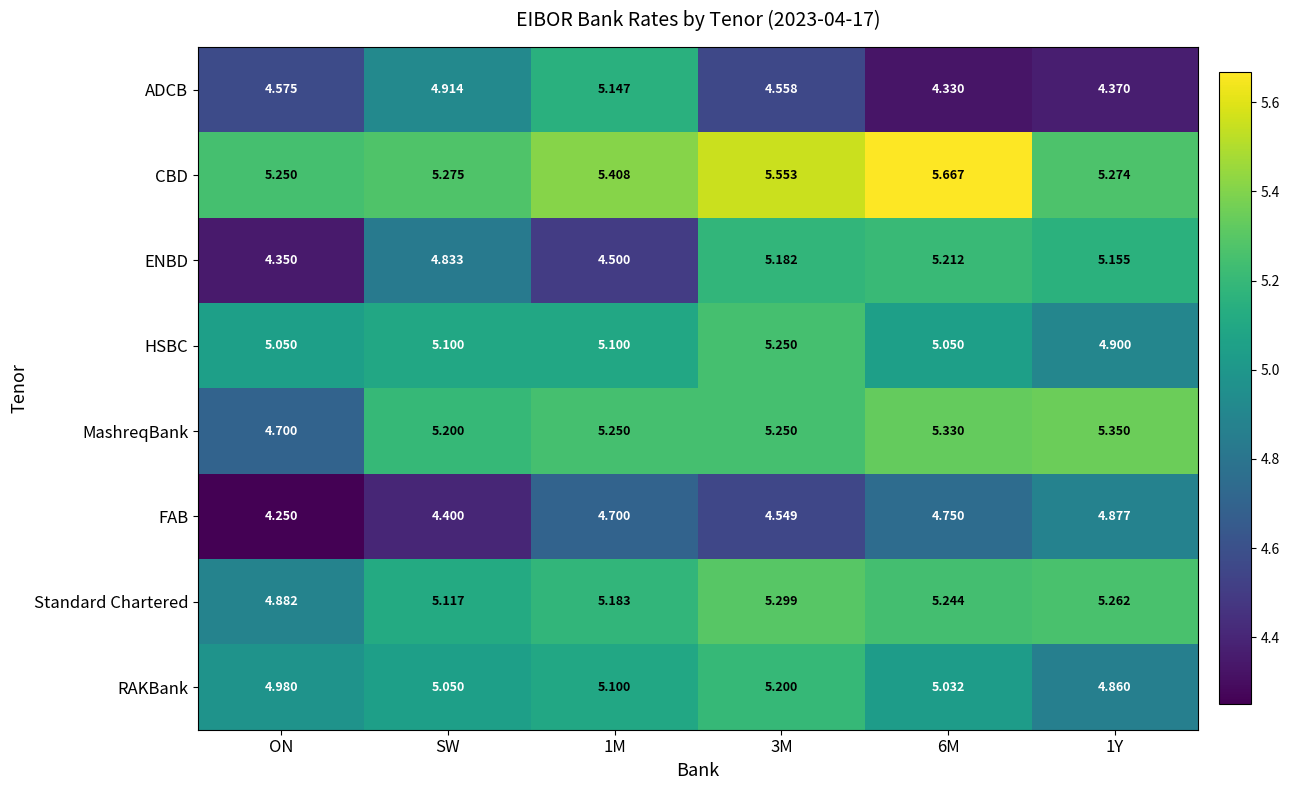

Where does the Standard Chartered series first go above 5?

SW